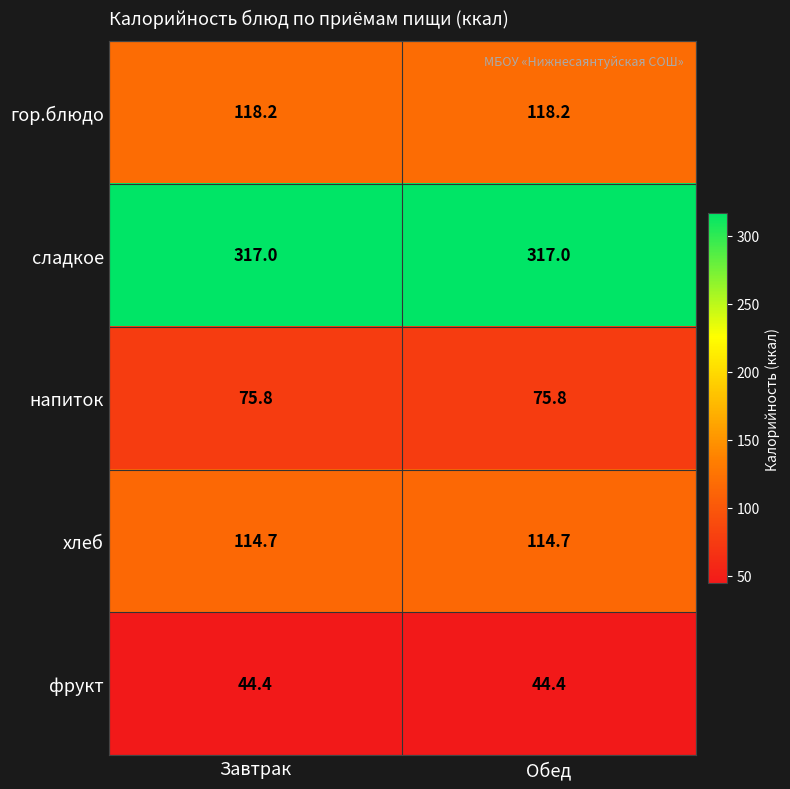

What is the difference between the highest and lowest values at Завтрак?

272.6